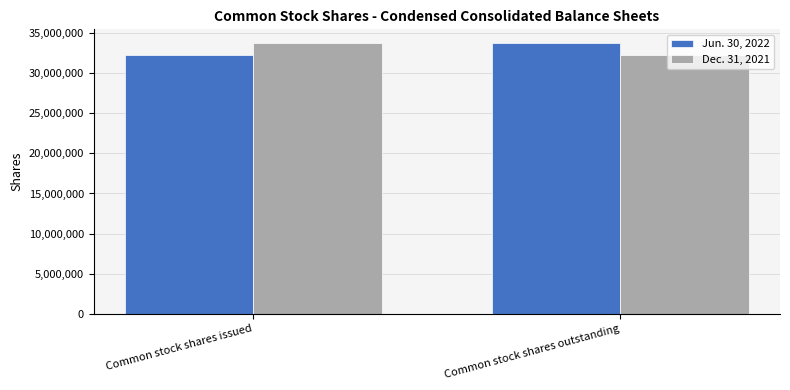

How many Dec. 31, 2021 values are between 32273160 and 33760940?

2